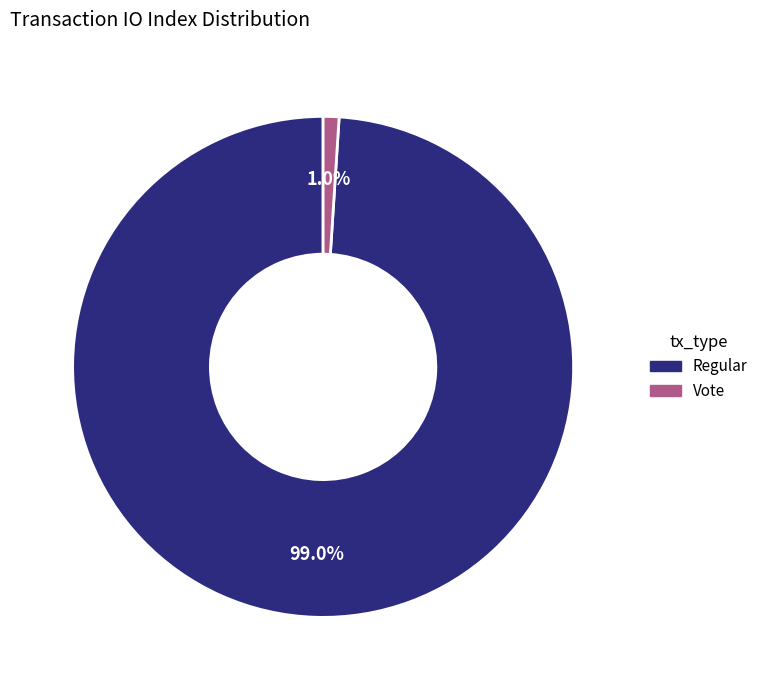

Is there any slice that represents more than half of the pie?

Yes